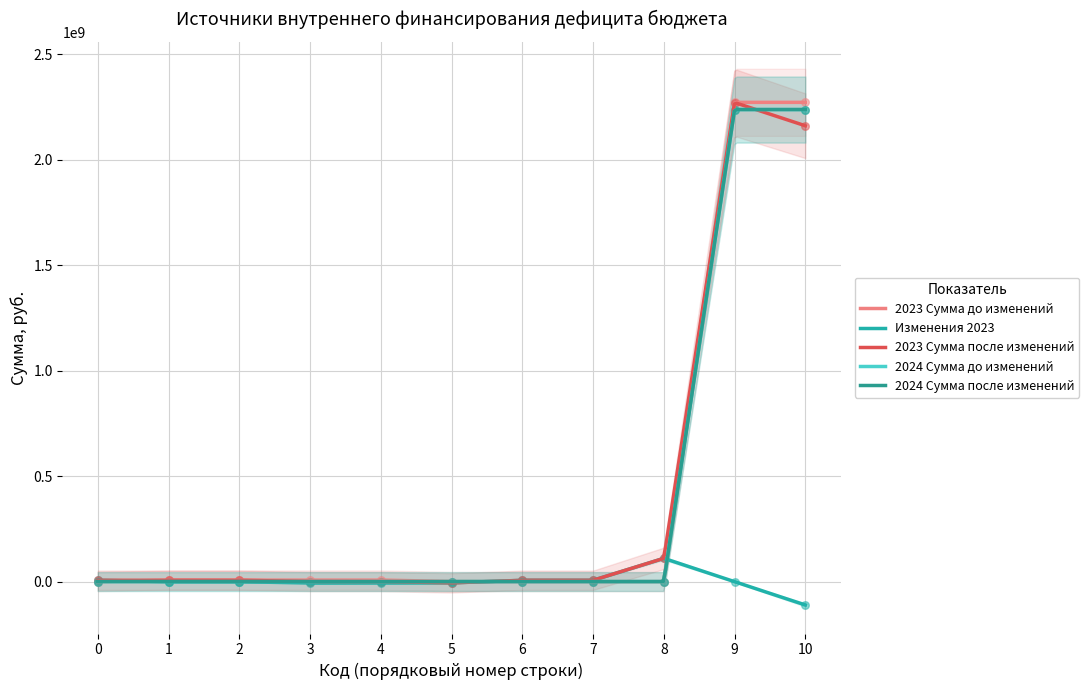

At how many categories does at least one series exceed 1533545267?

2